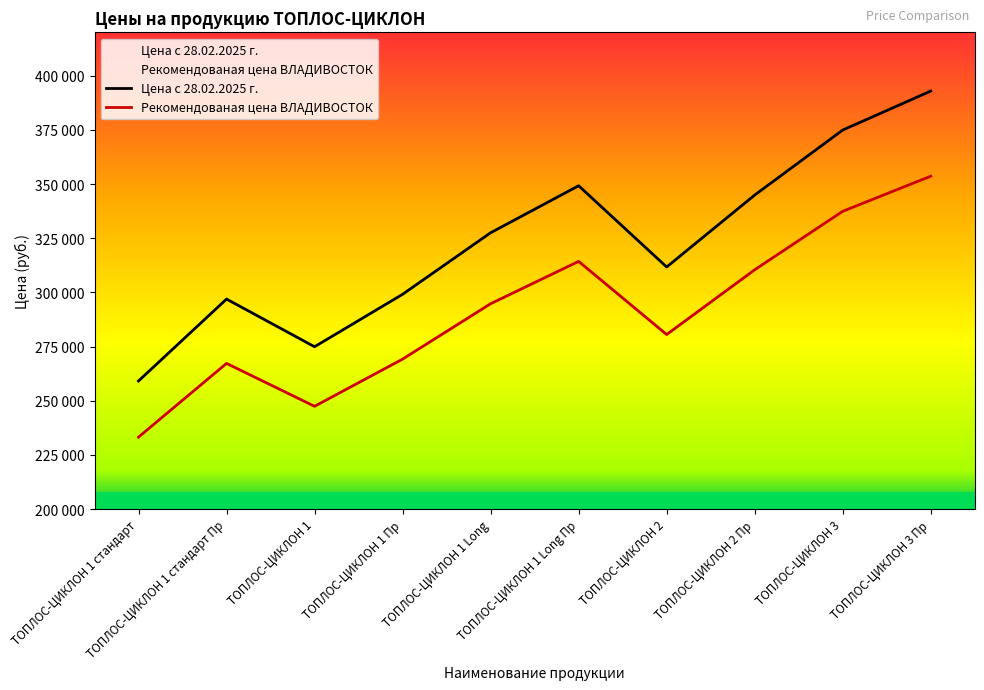

What is the maximum value for Рекомендованая цена ВЛАДИВОСТОК?

353610